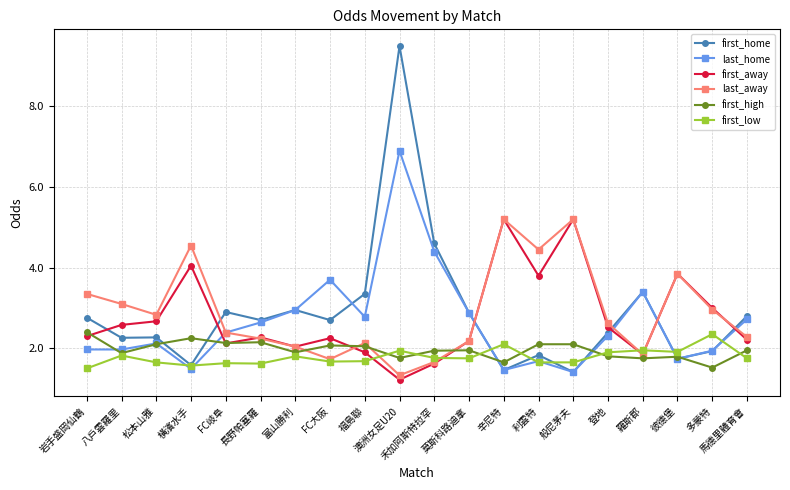

True or false: first_low and first_away cross at least once.

True